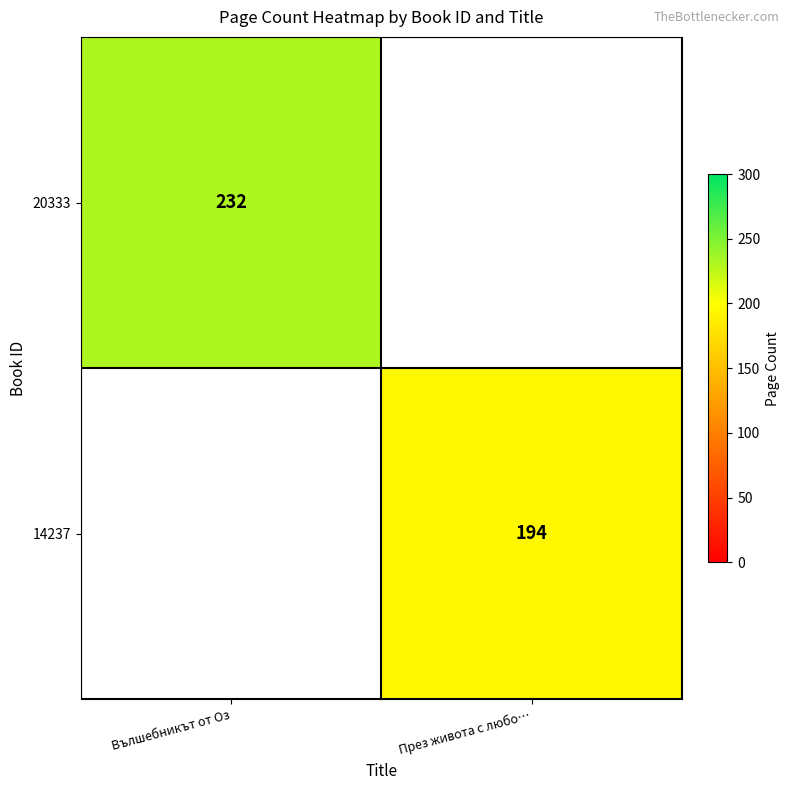

Which label corresponds to the largest value in the chart?

Вълшебникът от Оз